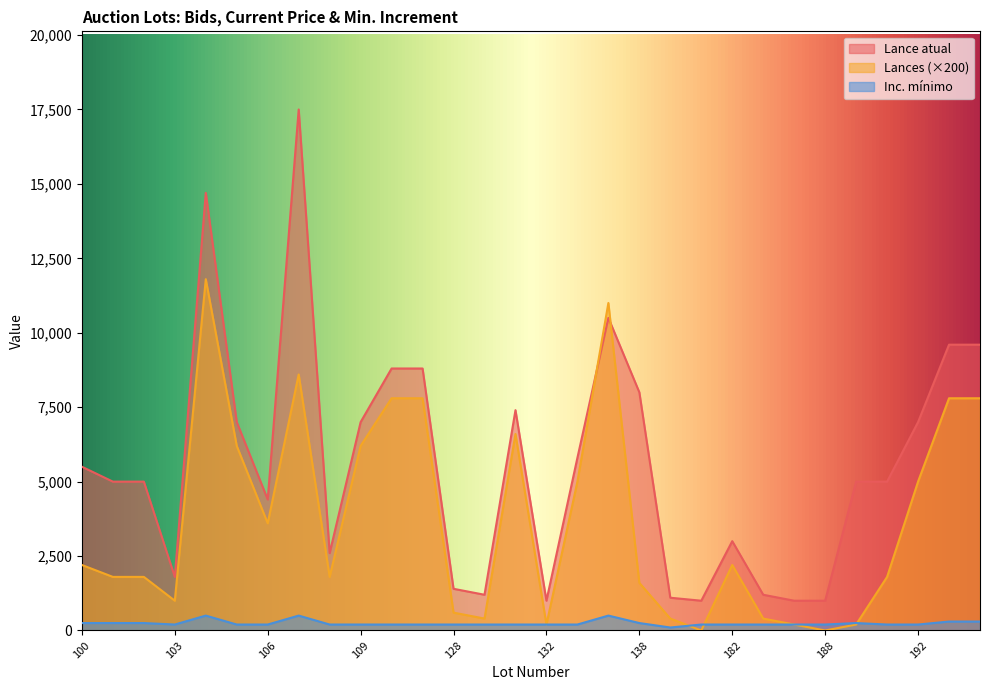

How many positive values does the Lances series have?

28